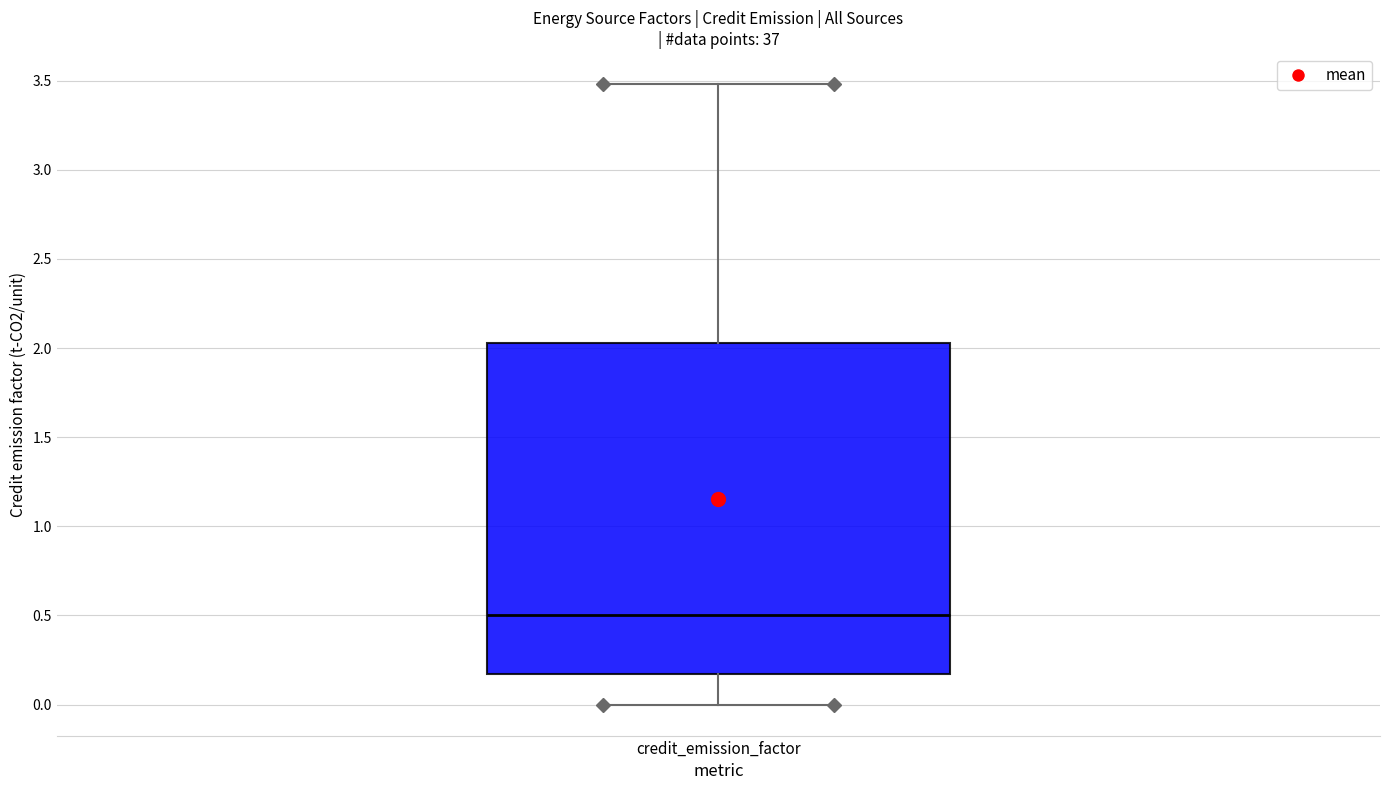

Where does the upper whisker of the box for credit_emission_factor end on the y-axis? The values are not printed on the chart, so give them approximately, as read against the axis.

3.50